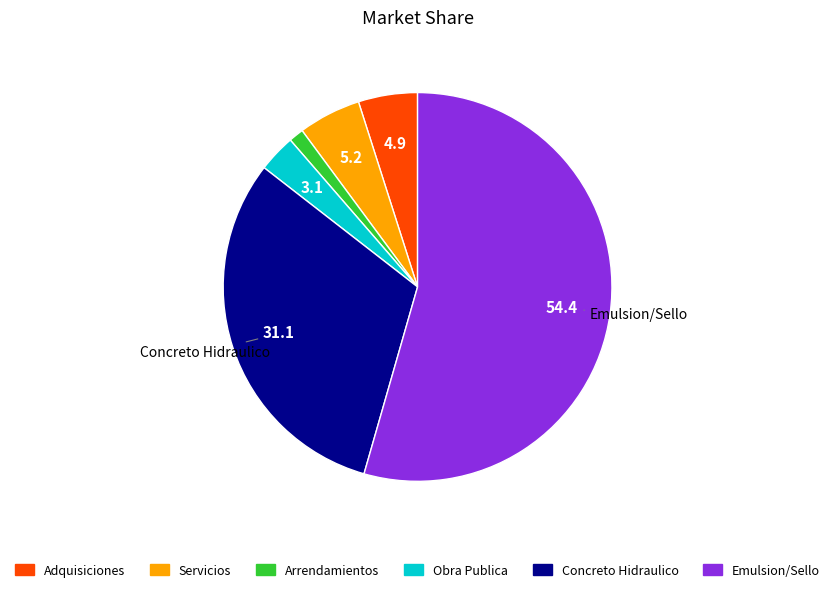

Does Obra Publica represent more than half of the total?

No